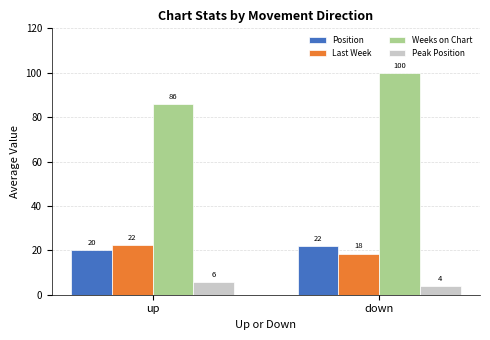

Does the chart contain stacked bars?

No